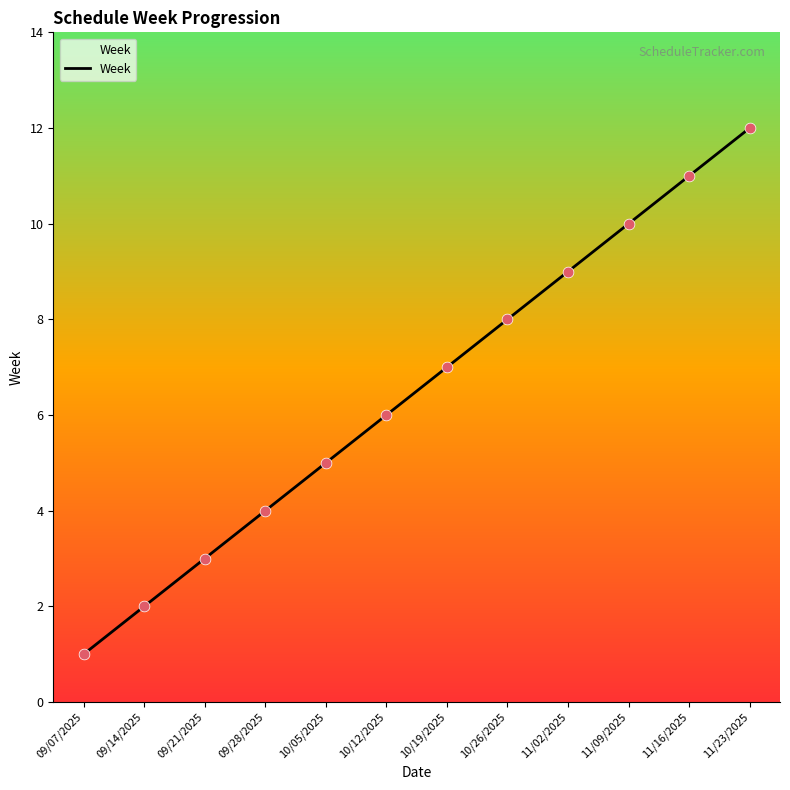

Between 10/12/2025 and 11/02/2025, which is larger?

11/02/2025